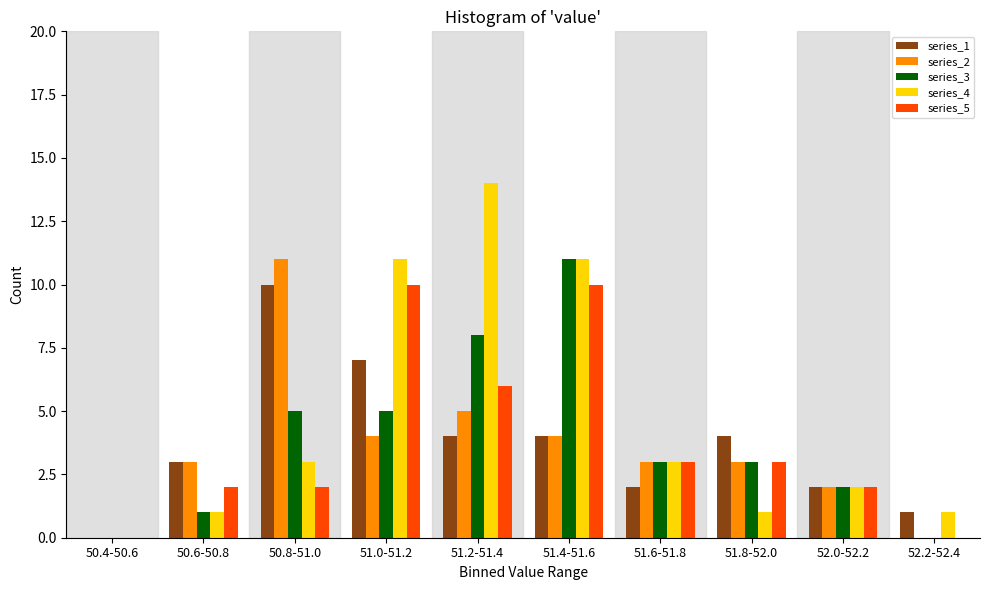

What is the maximum value shown in the chart?

14